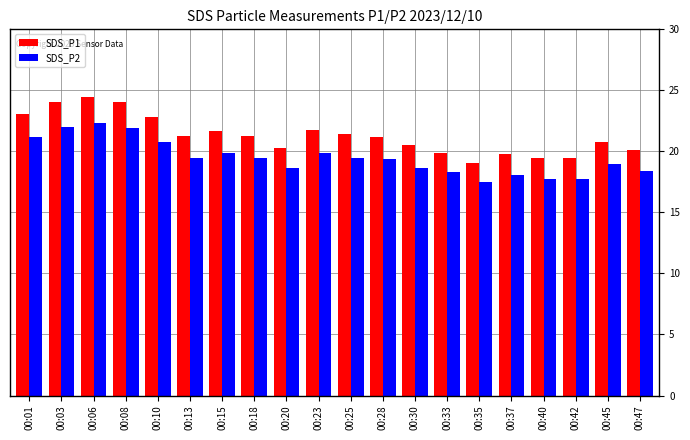

Between 00:25 and 00:30, which series saw the biggest shift?

SDS_P1